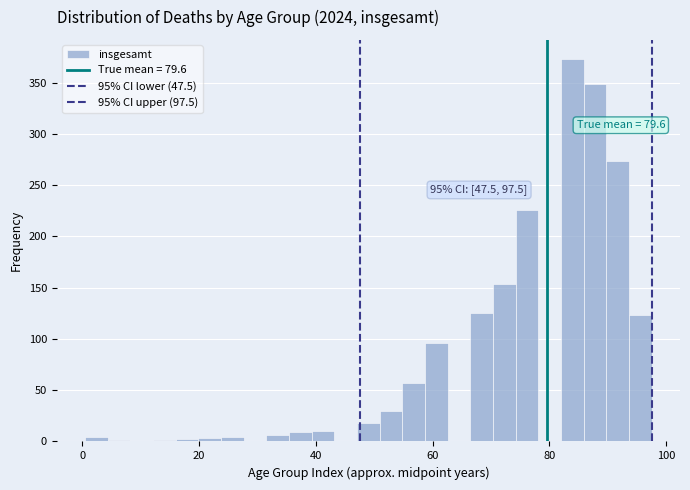

Around what value on the x-axis is the tallest bar? Give the approximate position of its centre, as read against the axis.

84